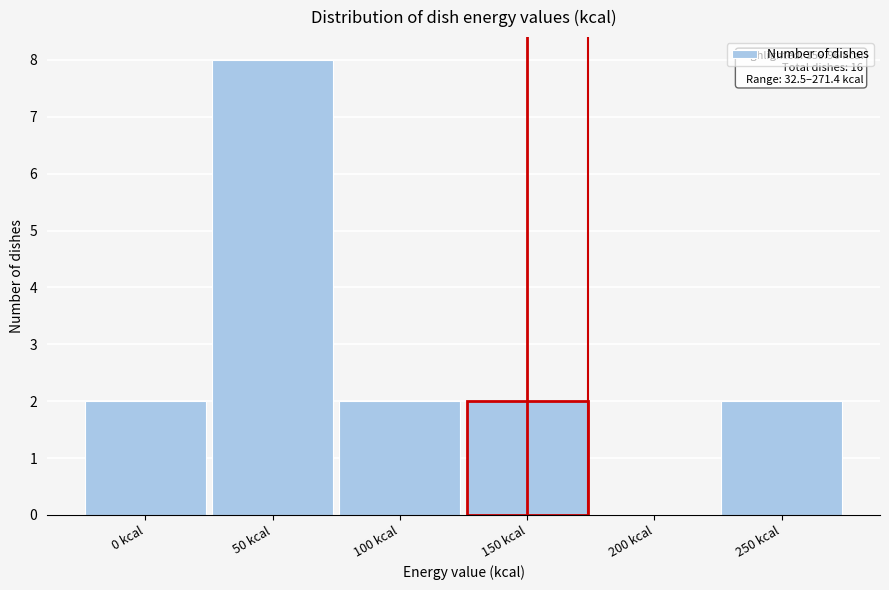

Reading left to right, extract all data points from this chart.

0 kcal=2	50 kcal=8	100 kcal=2	150 kcal=2	200 kcal=0	250 kcal=2